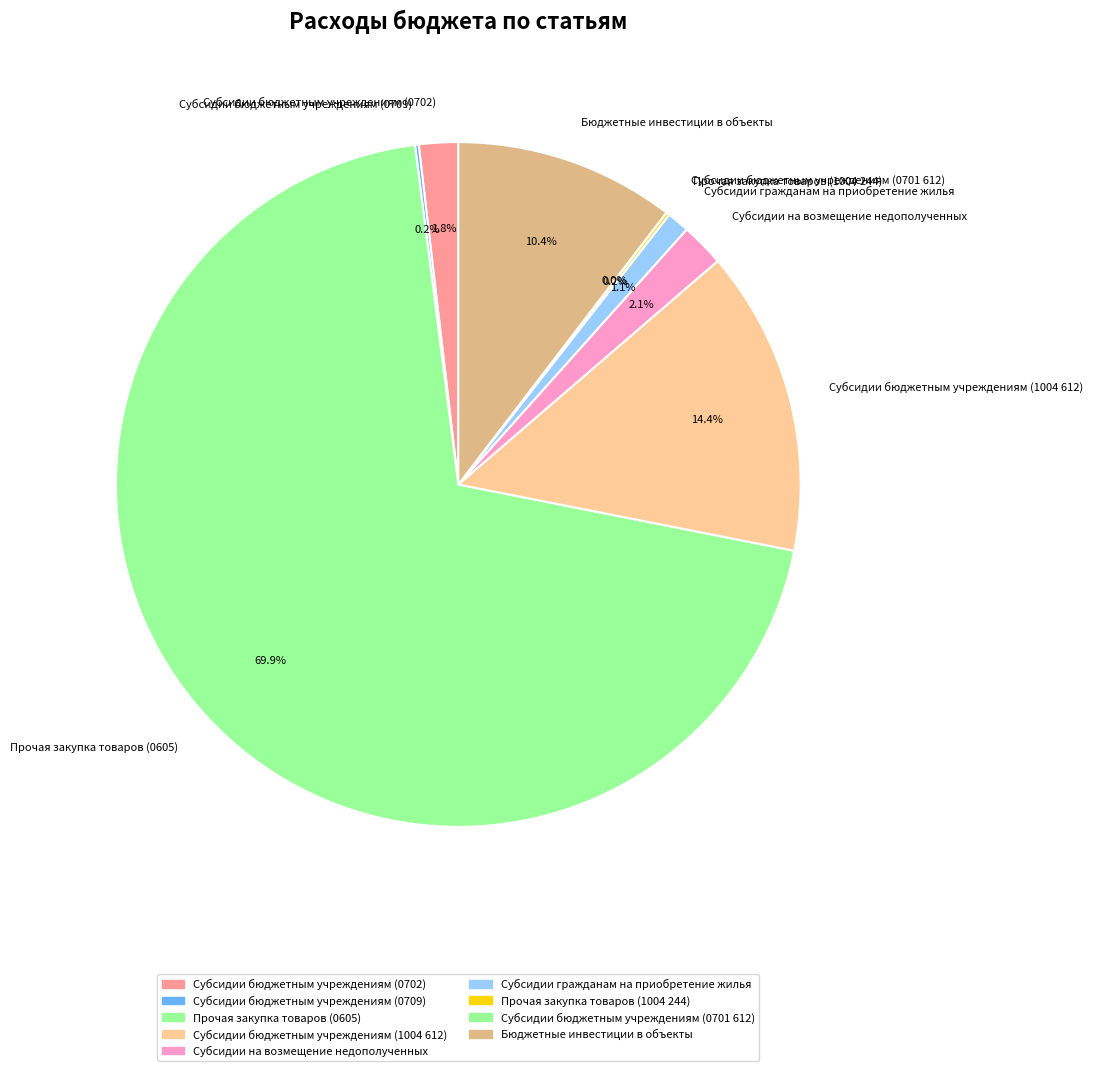

Which slice is the largest?

Прочая закупка товаров (0605)